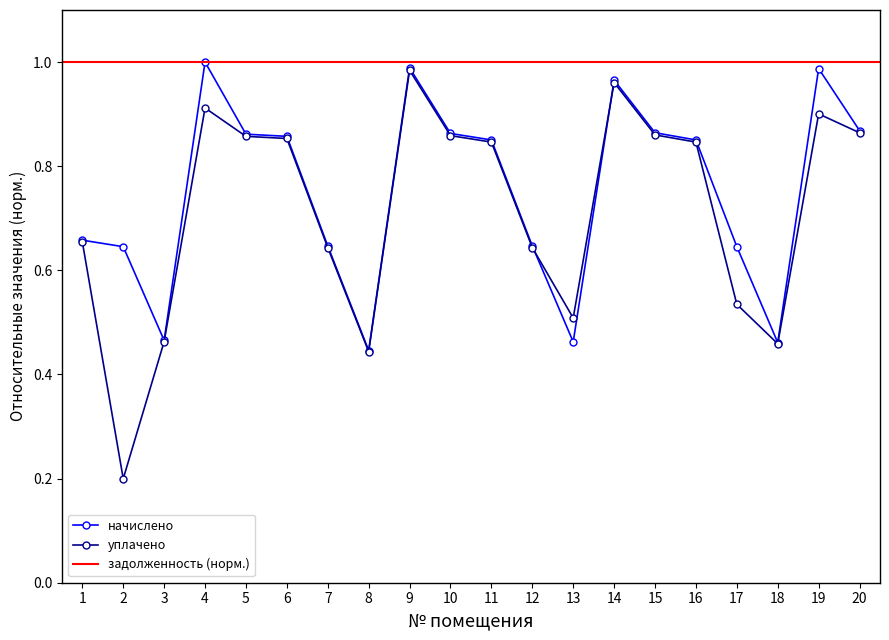

Is the value of уплачено at 18 greater than the value of начислено at 1?

No